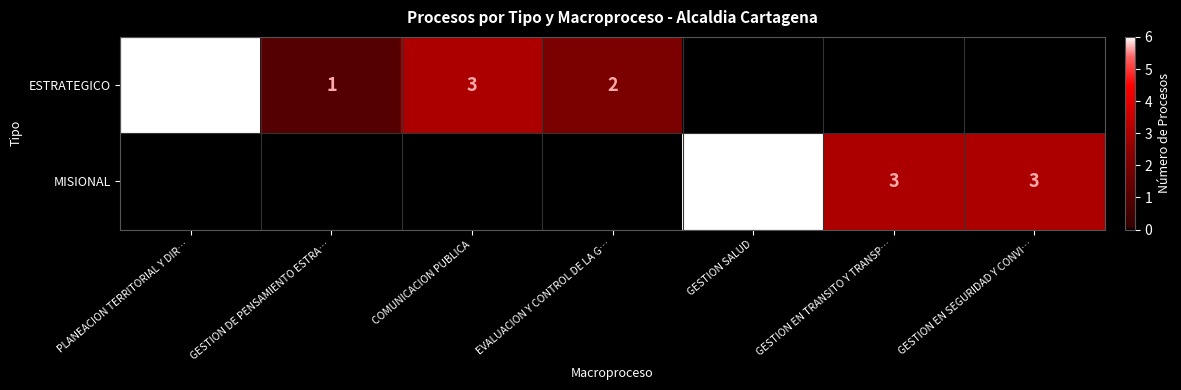

At which category does the chart reach its peak across all series?

PLANEACION TERRITORIAL Y DIR…